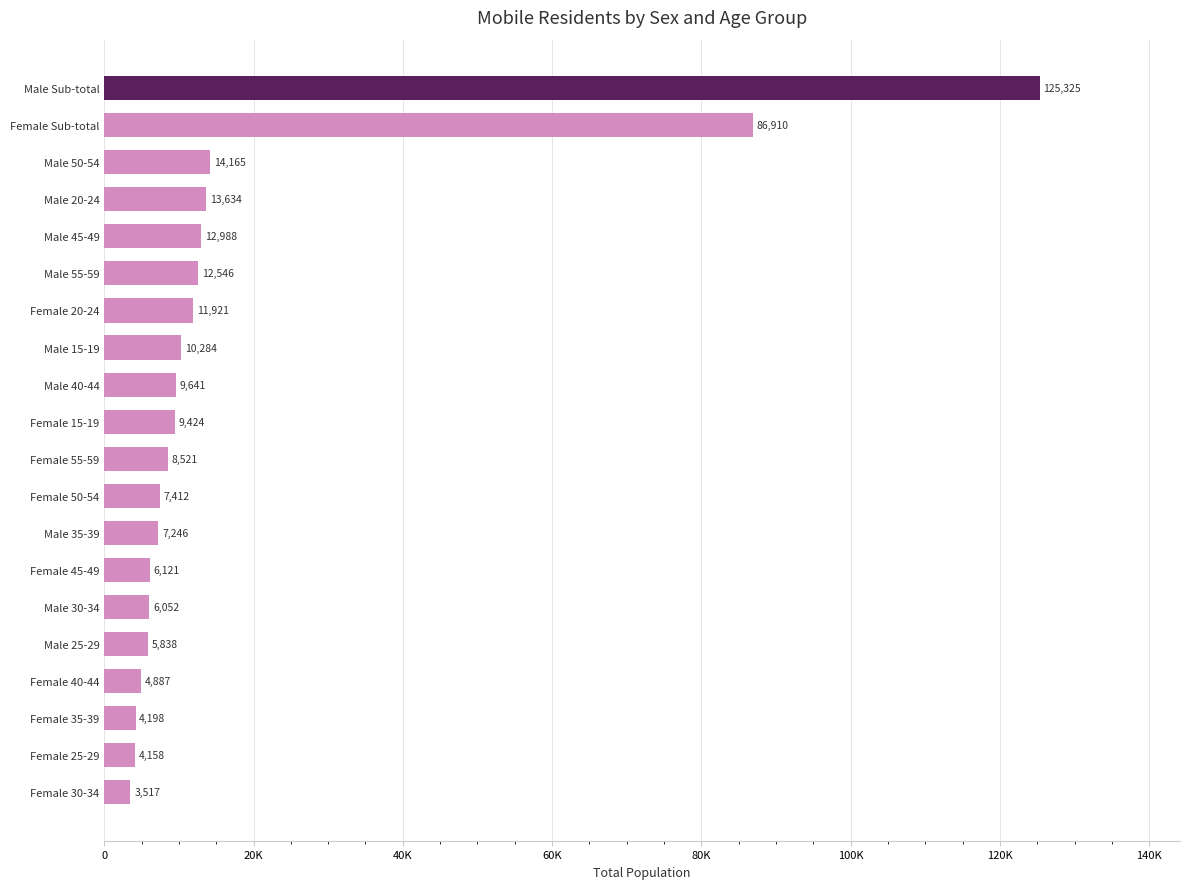

List the labels in order of value, largest first.

Male Sub-total, Female Sub-total, Male 50-54, Male 20-24, Male 45-49, Male 55-59, Female 20-24, Male 15-19, Male 40-44, Female 15-19, Female 55-59, Female 50-54, Male 35-39, Female 45-49, Male 30-34, Male 25-29, Female 40-44, Female 35-39, Female 25-29, Female 30-34